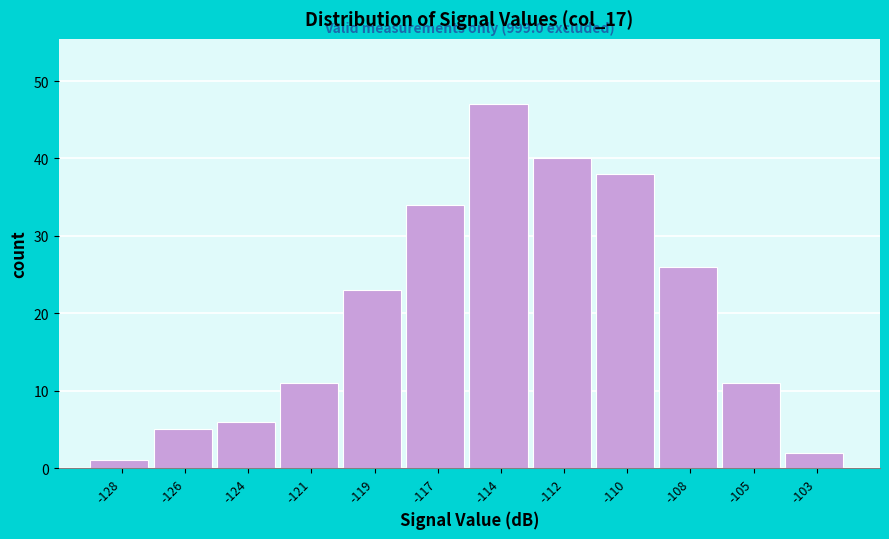

Reading left to right, transcribe all the data shown in this chart.

1	5	6	11	23	34	47	40	38	26	11	2